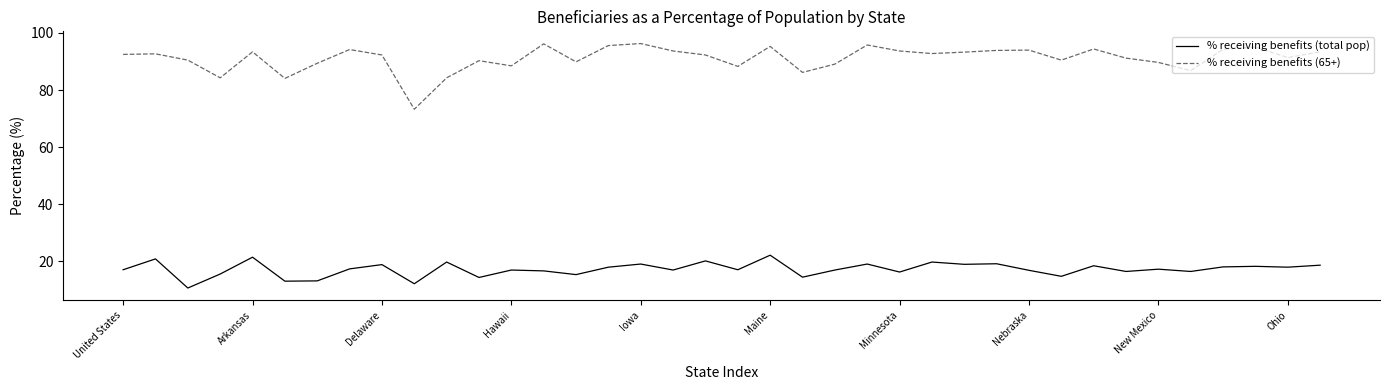

True or false: % receiving benefits (total pop) has more than 0 interior local peaks.

True